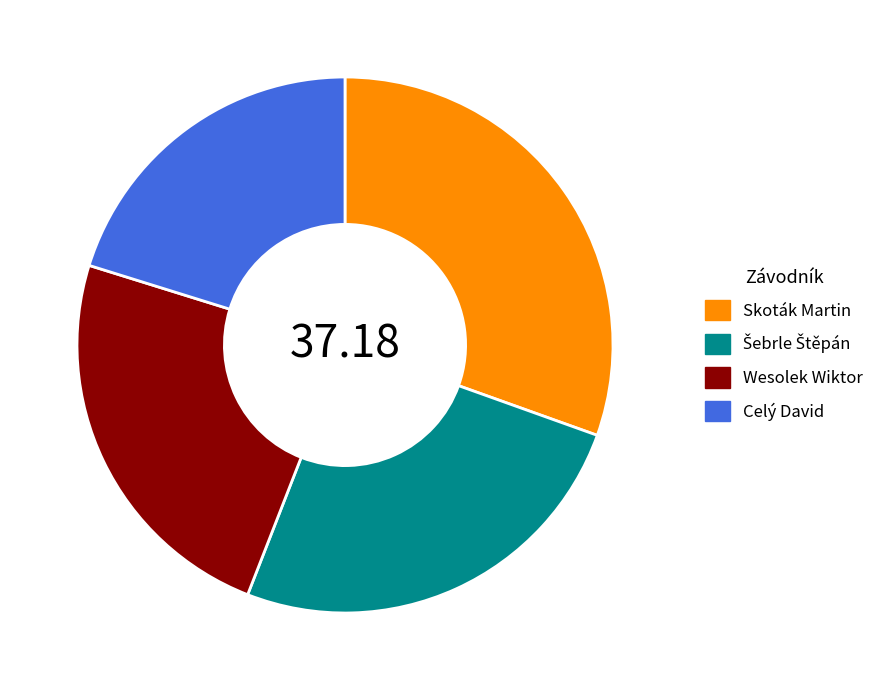

What is the ratio of the value at Celý David to the value at Wesolek Wiktor?

0.8